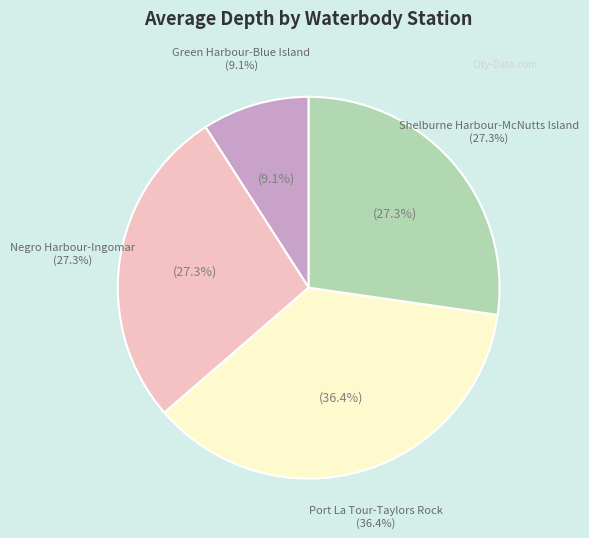

What percentage is the Port La Tour-Taylors Rock slice, to the nearest percent?

36%